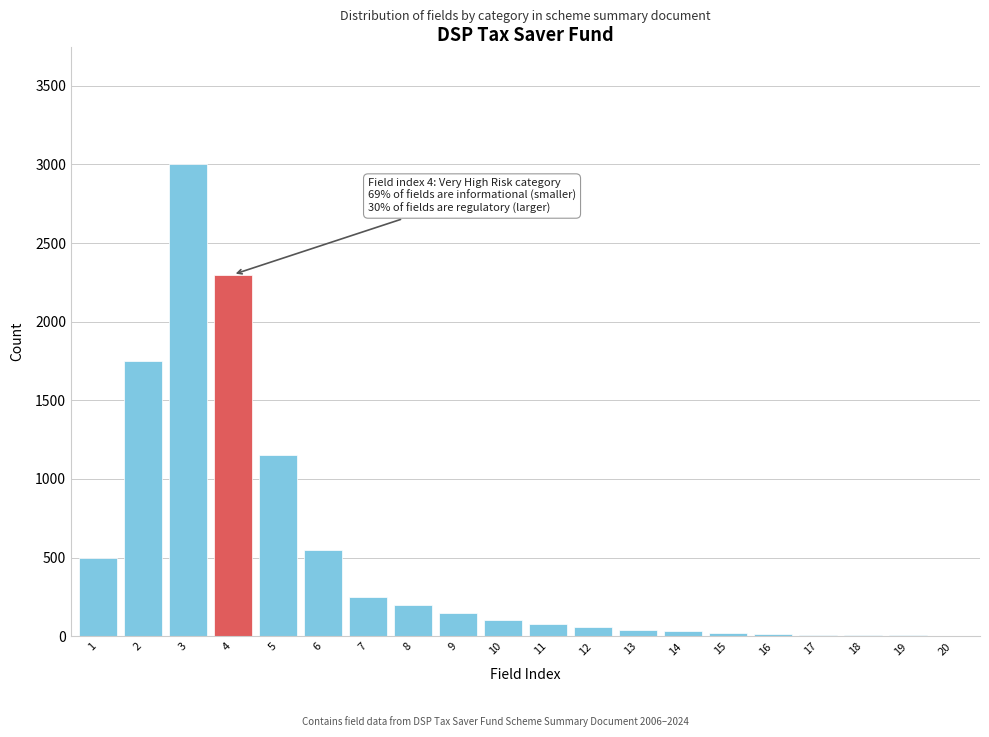

Is it true that the value at 5 is 1150?

True